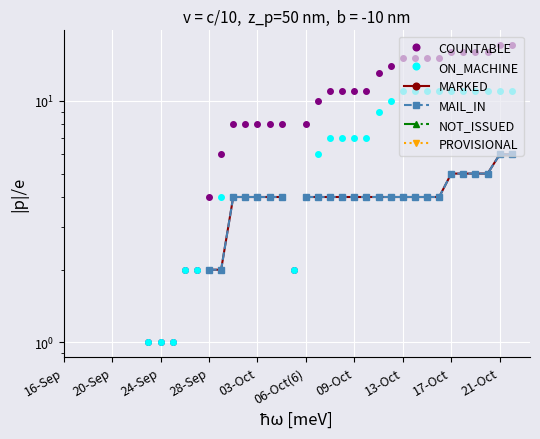

What is the greatest value displayed?

17.0